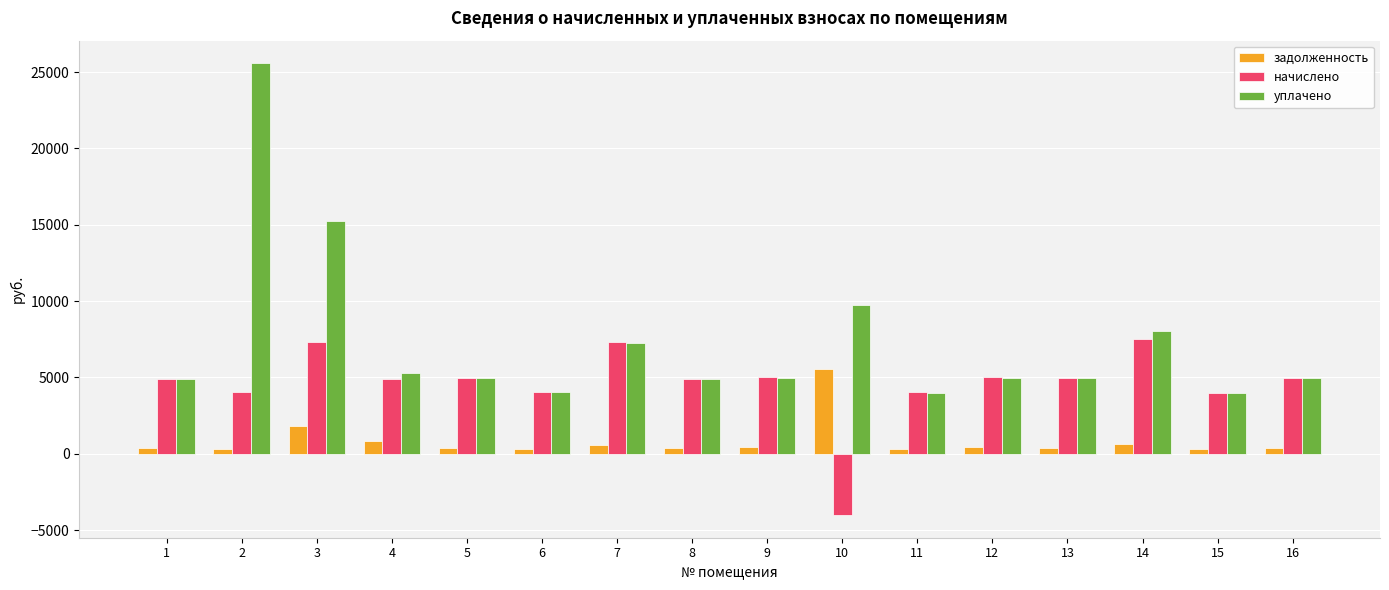

What is the difference between the maximum and second lowest values in the начислено series?

3518.9